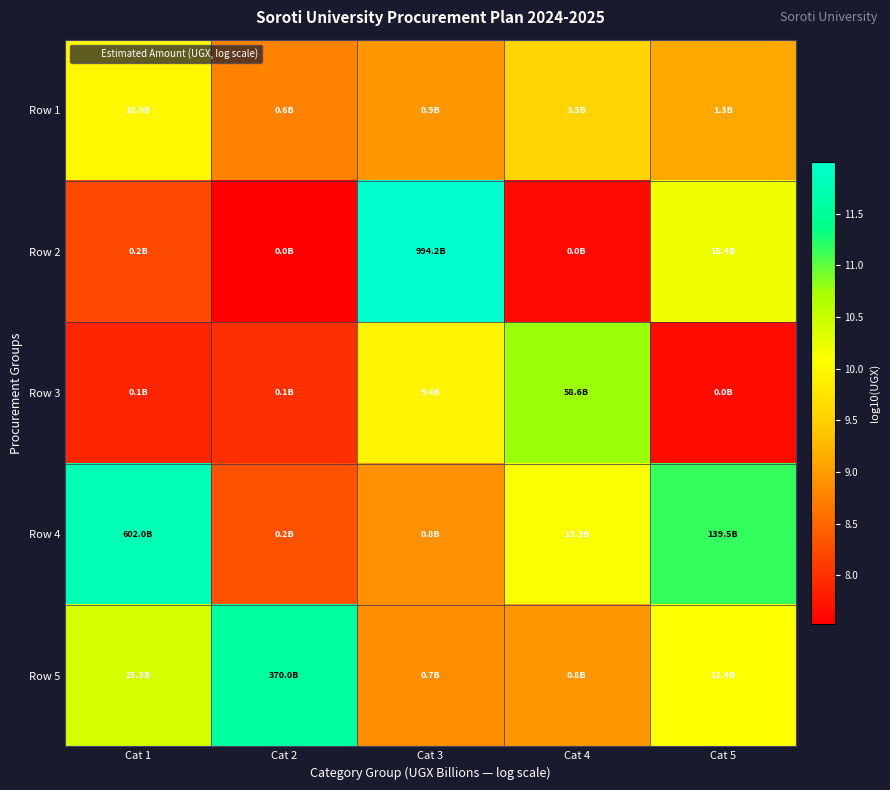

At which category is the sum across all series the highest?

Cat 3